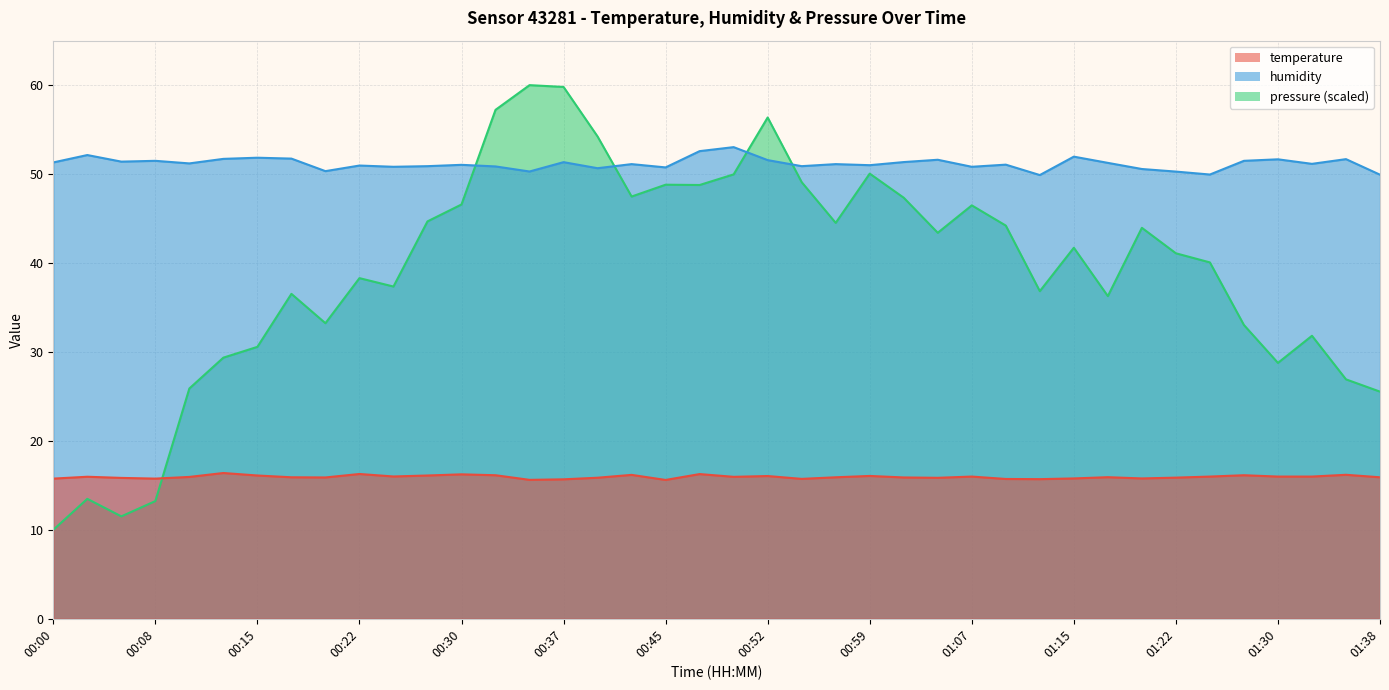

Between 01:35 and 01:38, which is larger?

01:35